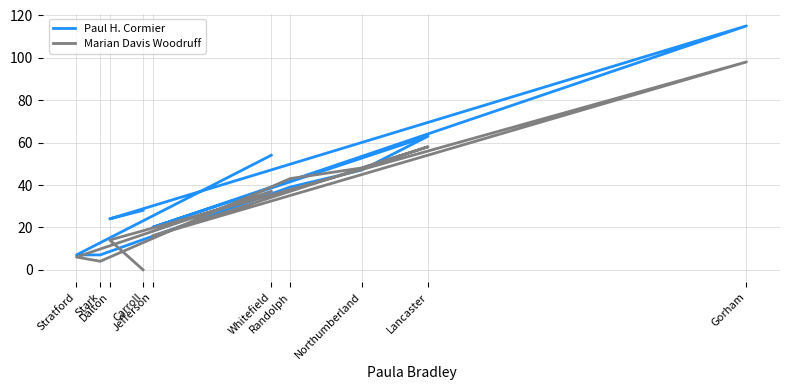

What is the difference between the highest and lowest values at Stratford?

1